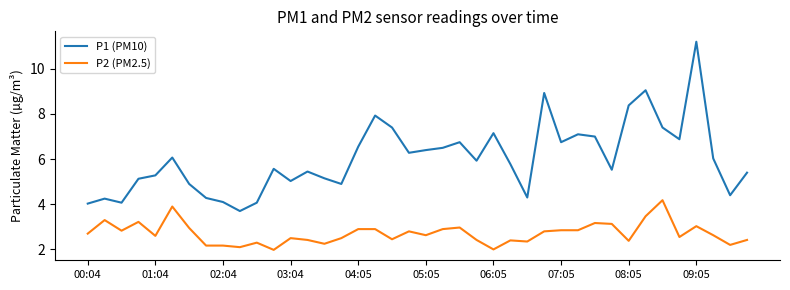

Which series has the widest spread of values?

P1 (PM10)